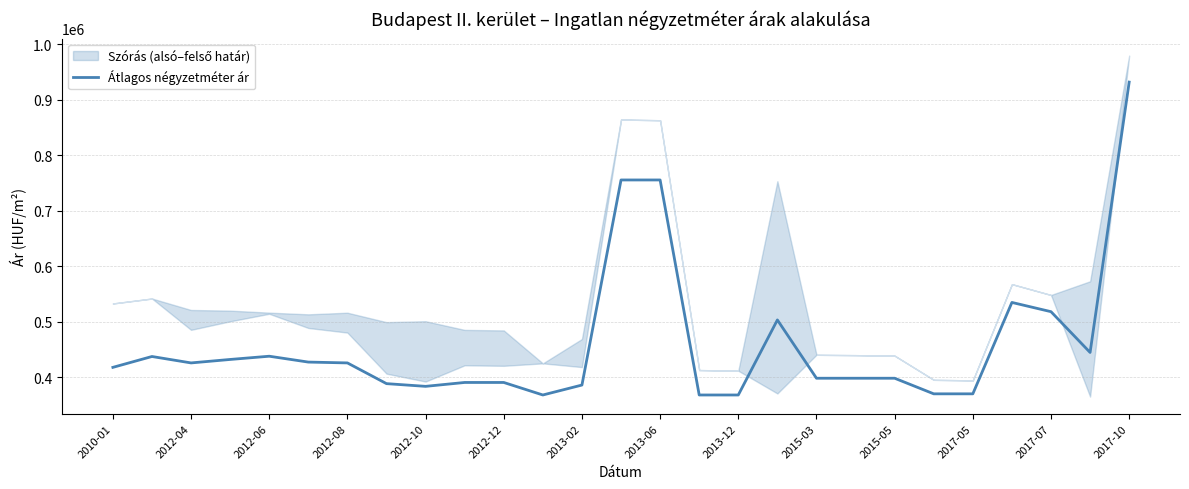

What is the minimum value for Átlagos négyzetméter ár?

367673